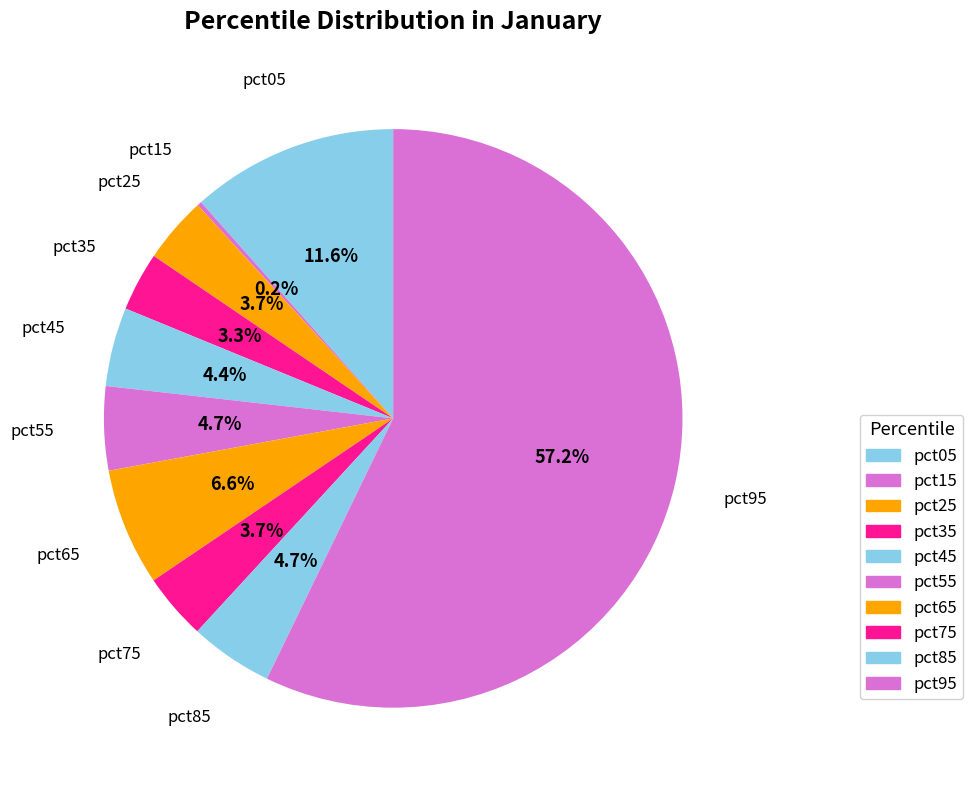

Which category accounts for the majority?

pct95